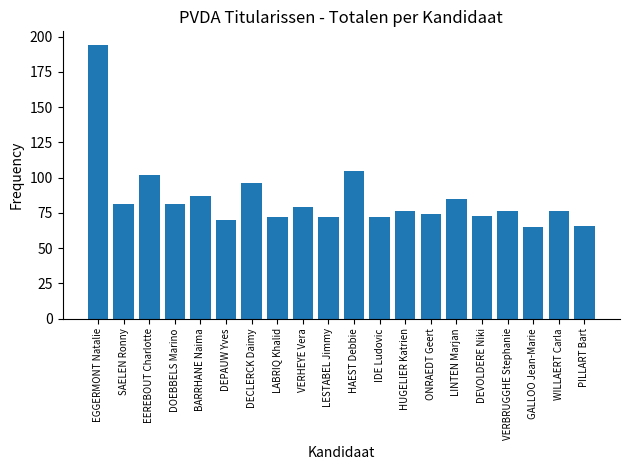

What is the ratio of the value at WILLAERT Carla to the value at ONRAEDT Geert?

1.0